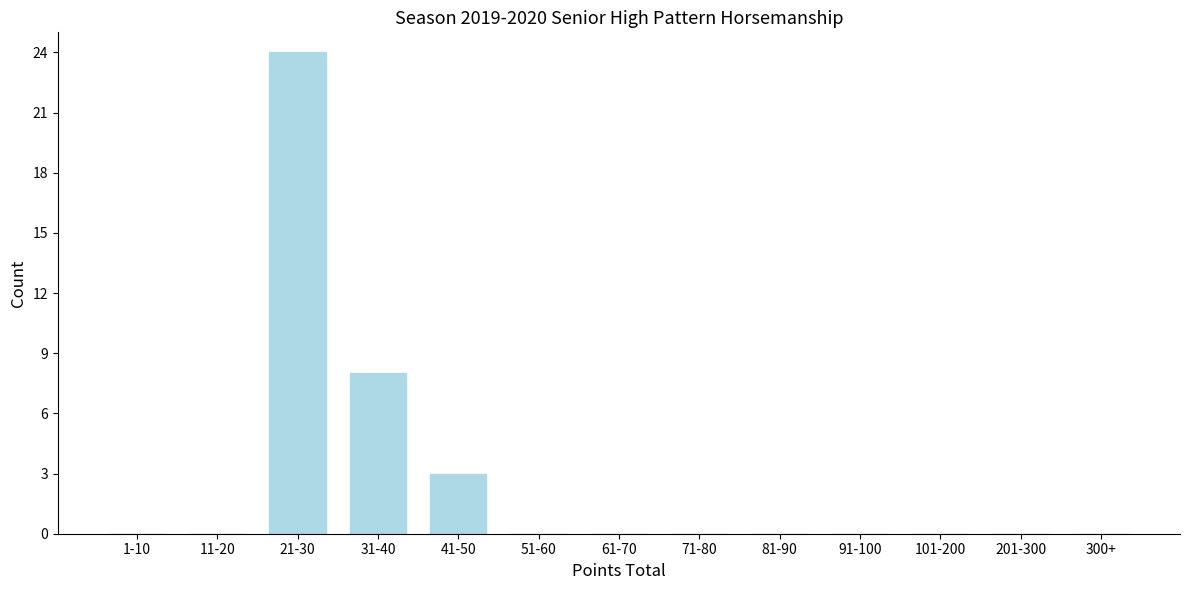

Reading left to right, transcribe all the data shown in this chart.

1-10=0	11-20=0	21-30=24	31-40=8	41-50=3	51-60=0	61-70=0	71-80=0	81-90=0	91-100=0	101-200=0	201-300=0	300+=0